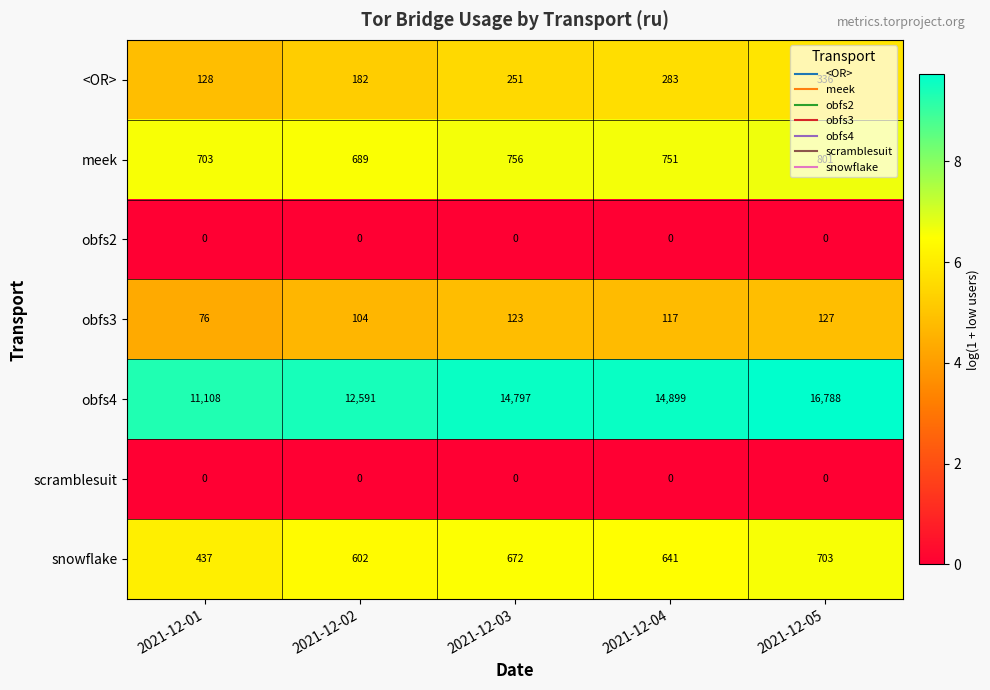

What is the maximum value shown in the chart?

16788